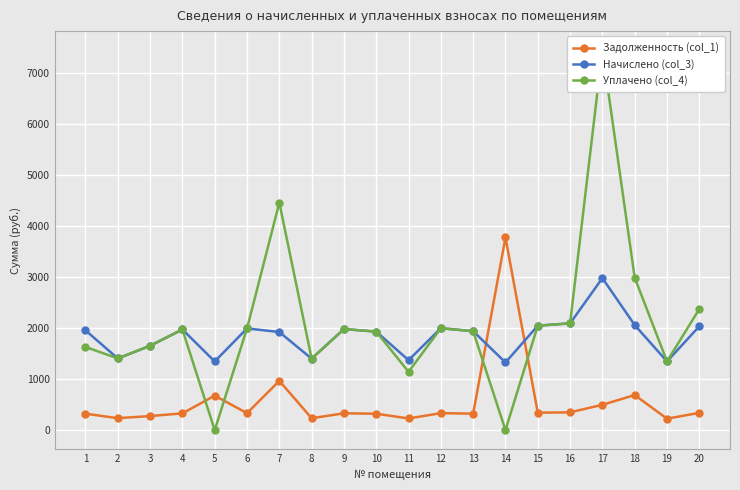

How many data points does each series have?

20